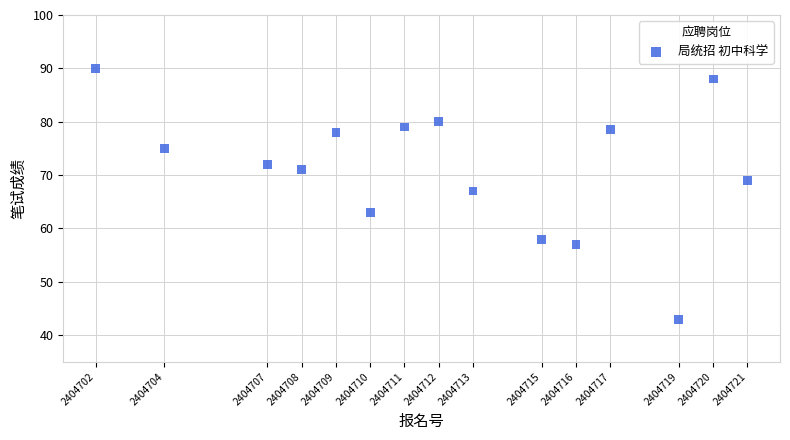

What is the range of X values (max minus min)?

19.0